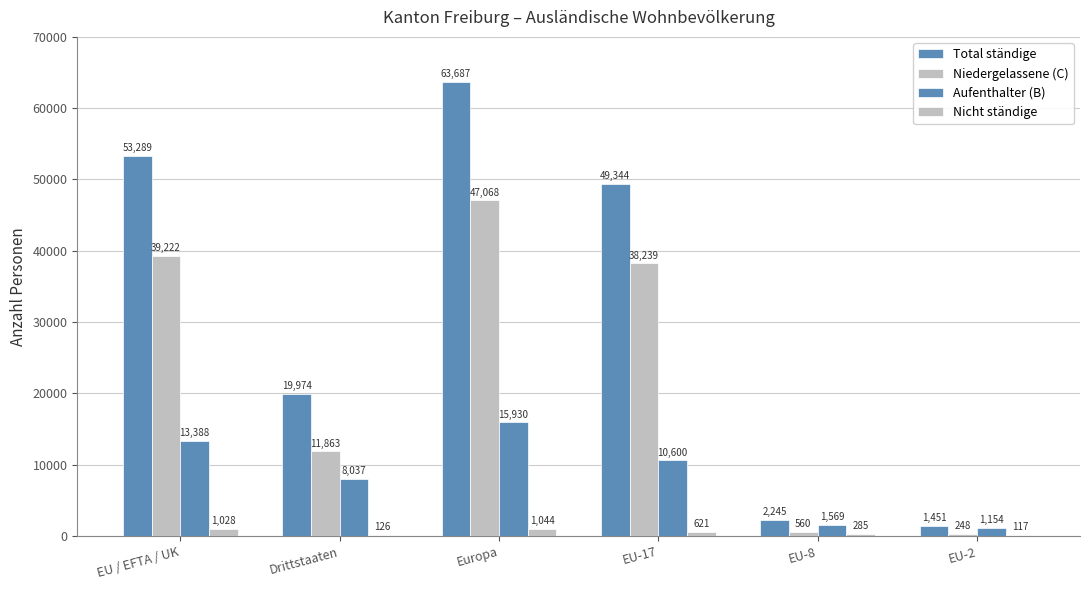

Which series changed the most between EU / EFTA / UK and Drittstaaten?

Total ständige